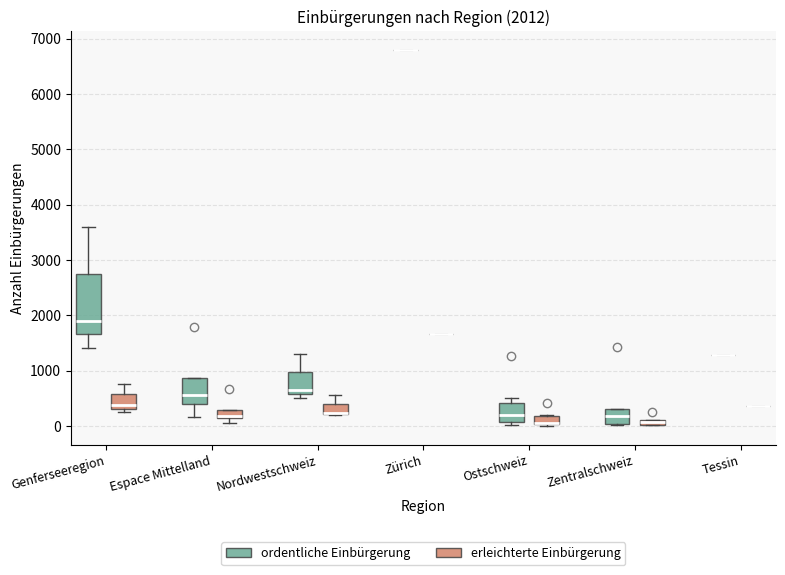

Which box is the tallest, from its lower edge to its upper edge?

Genferseeregion (ordentliche Einbürgerung)